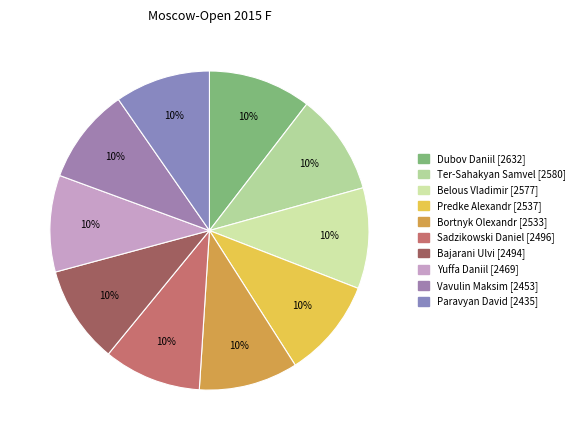

How many segments does this pie chart have?

10